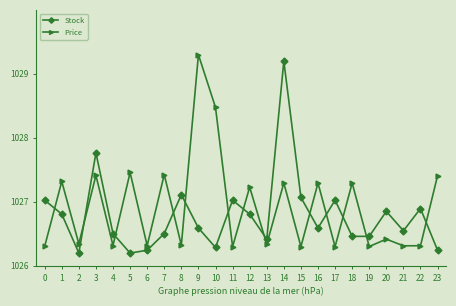

What is the maximum value shown in the chart?

1029.3